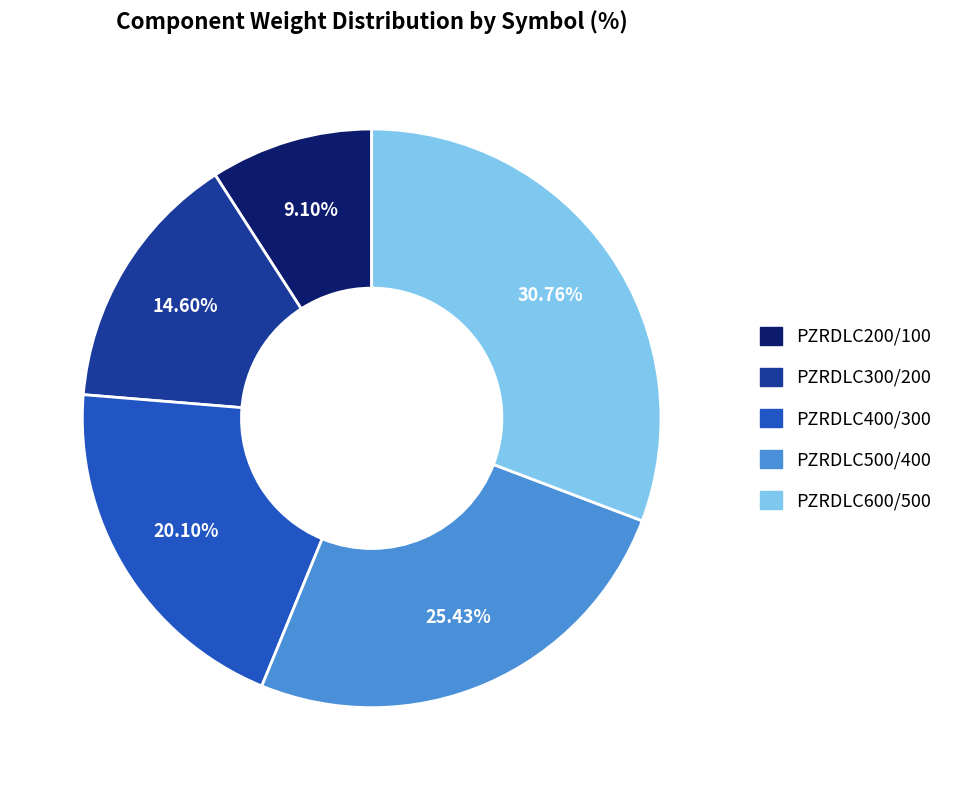

What percentage do PZRDLC600/500 and PZRDLC400/300 together represent?

50.9%